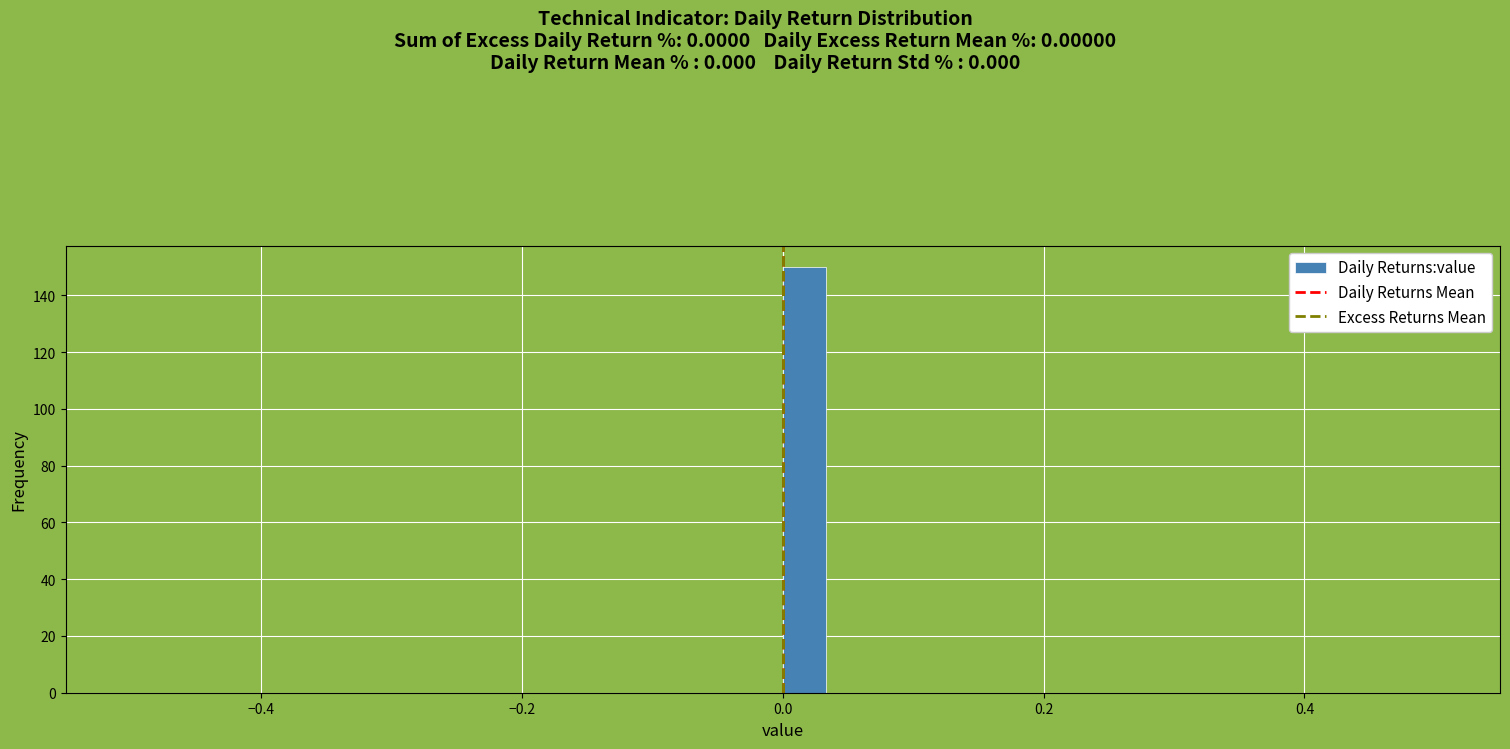

Around what value on the x-axis is the tallest bar? Give the approximate position of its centre, as read against the axis.

0.02